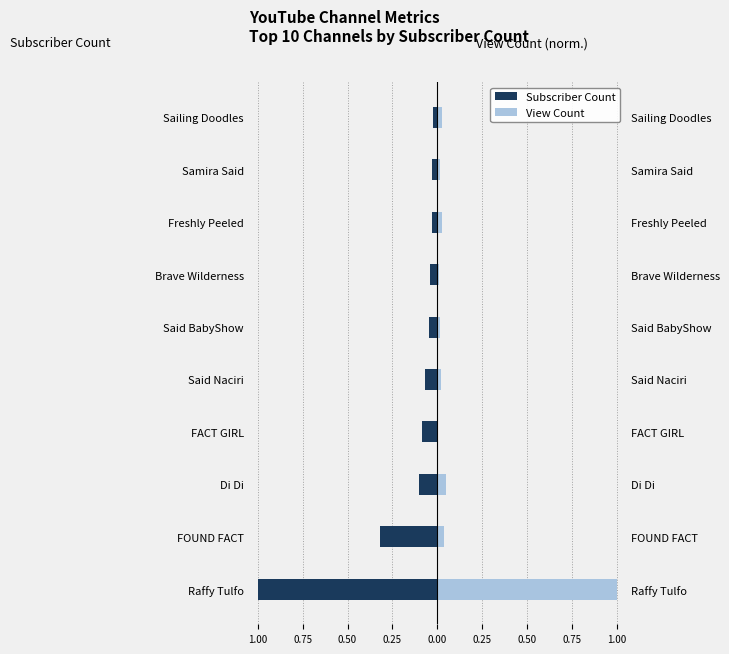

The View Count series shows 0.0 at Freshly Peeled. True or false?

False